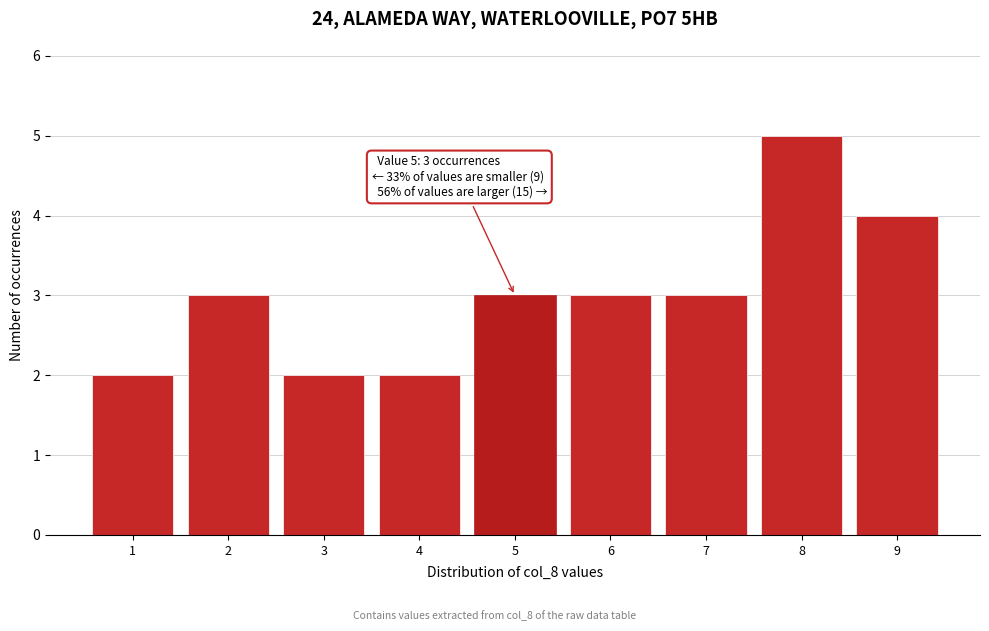

Which range on the x-axis has the tallest bar?

7.5 to 8.5